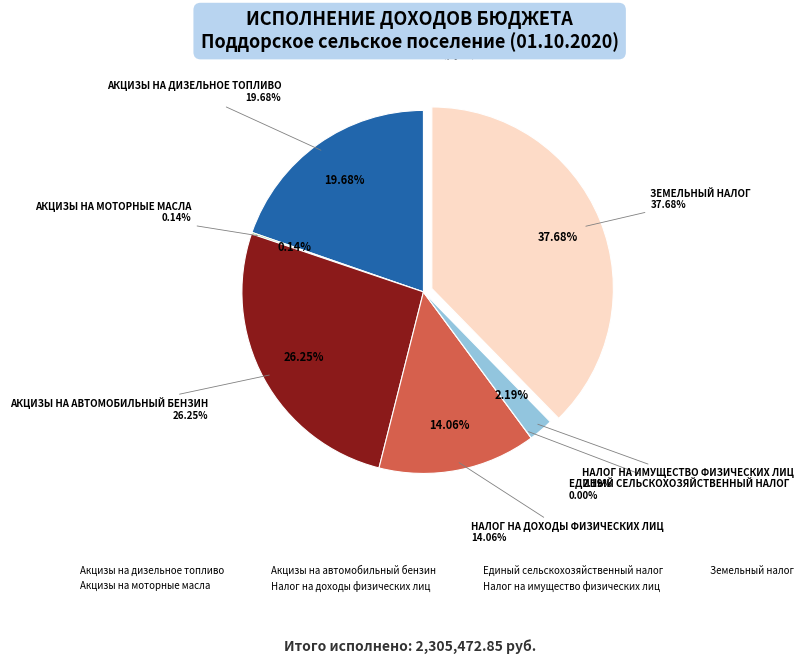

How many segments does this pie chart have?

7